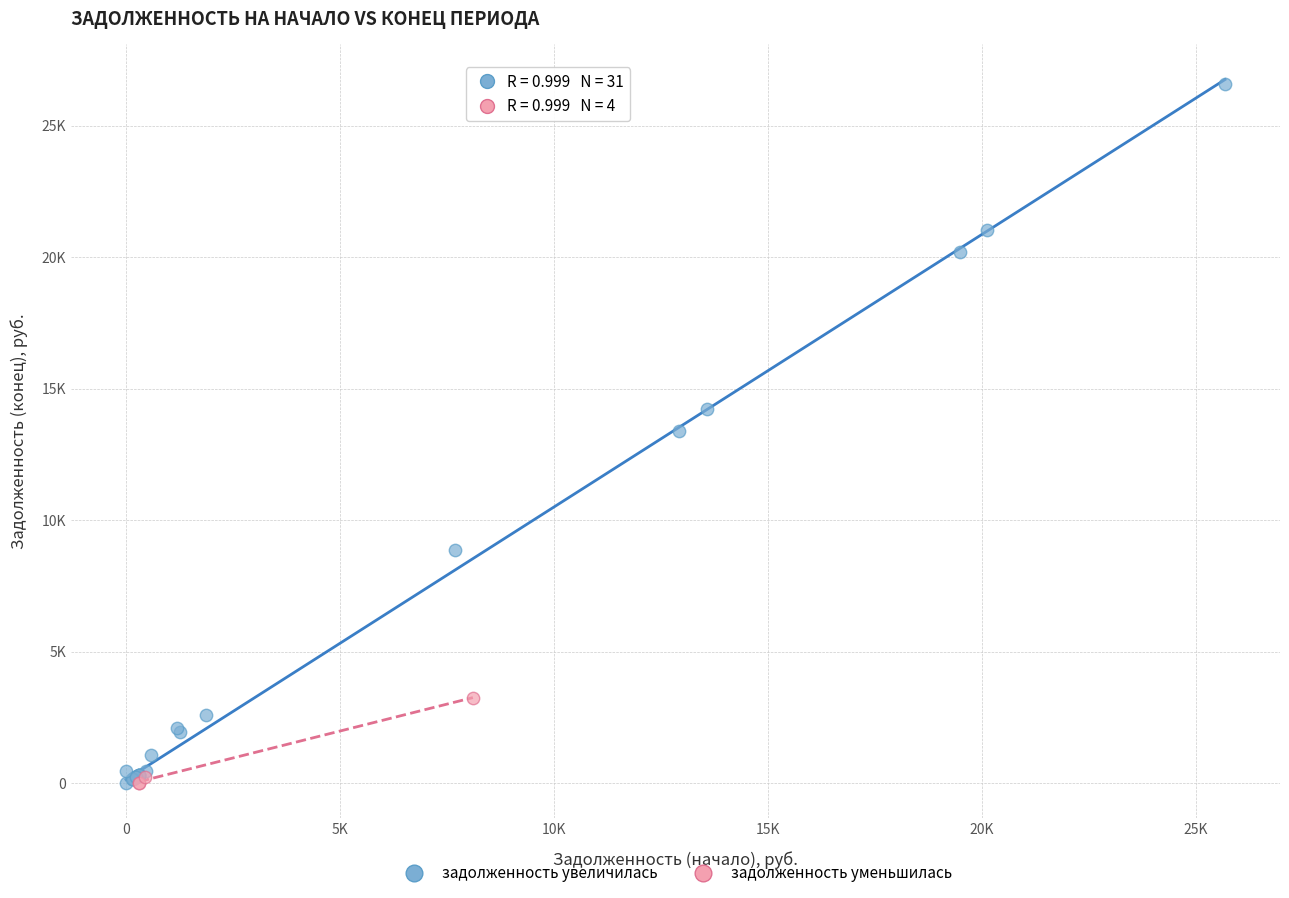

Which series reaches the maximum Y coordinate?

задолженность увеличилась